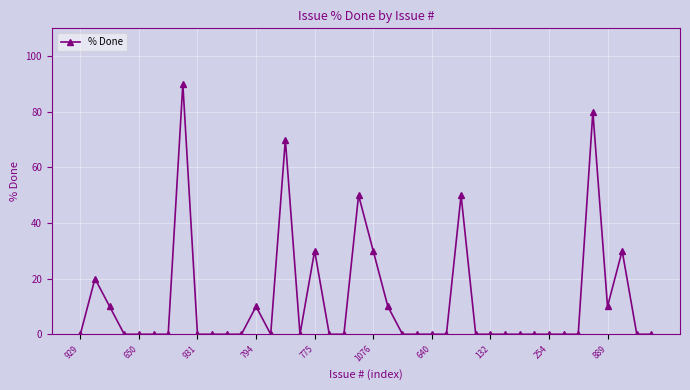

What is the average value?

12